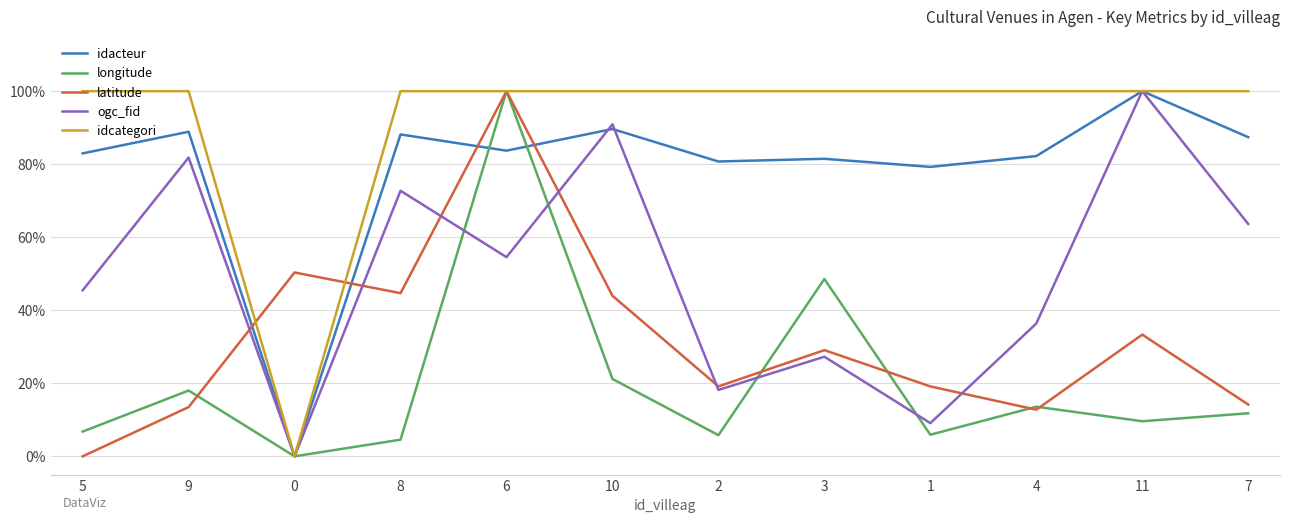

What is the spread (max minus min) of values at 6?

45.5